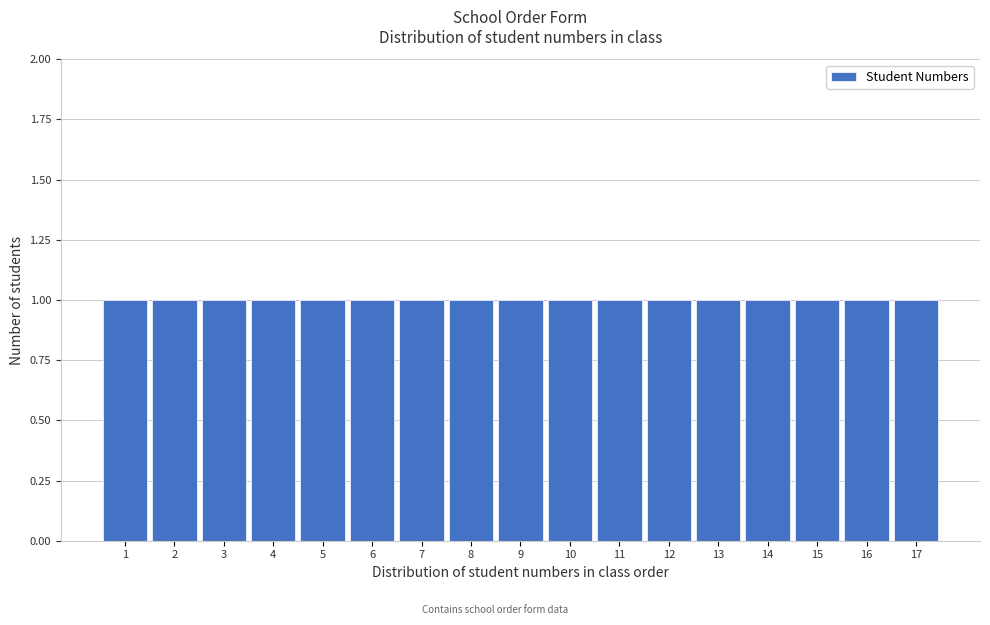

Reading left to right, transcribe this chart: for each bar, give the range it covers on the x-axis and its height. The values are not printed on the chart, so give them approximately, as read against the axis.

0.5 to 1.5: 1
1.5 to 2.5: 1
2.5 to 3.5: 1
3.5 to 4.5: 1
4.5 to 5.5: 1
5.5 to 6.5: 1
6.5 to 7.5: 1
7.5 to 8.5: 1
8.5 to 9.5: 1
9.5 to 10.5: 1
10.5 to 11.5: 1
11.5 to 12.5: 1
12.5 to 13.5: 1
13.5 to 14.5: 1
14.5 to 15.5: 1
15.5 to 16.5: 1
16.5 to 17.5: 1